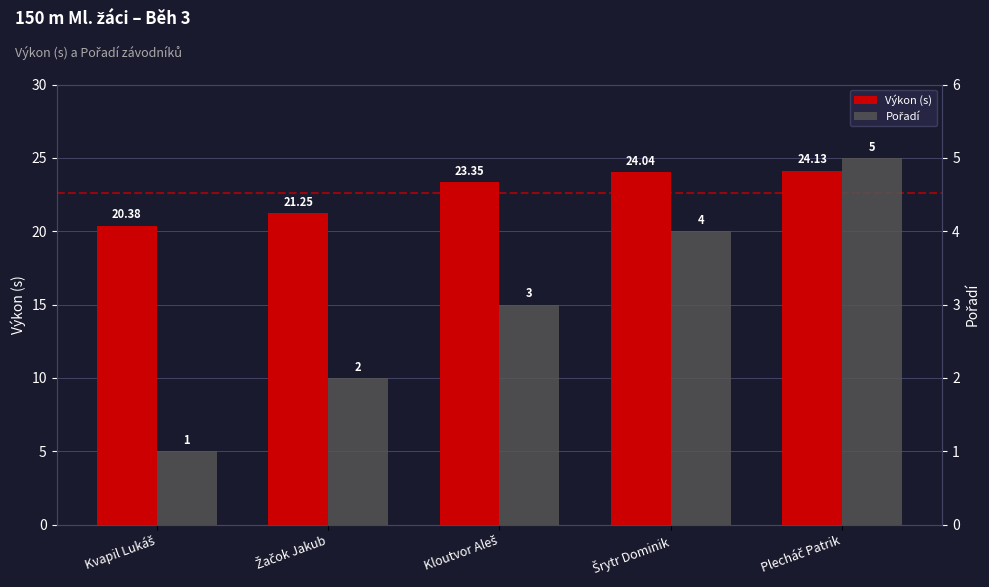

What is the difference between the highest and lowest values at Plecháč Patrik?

19.1